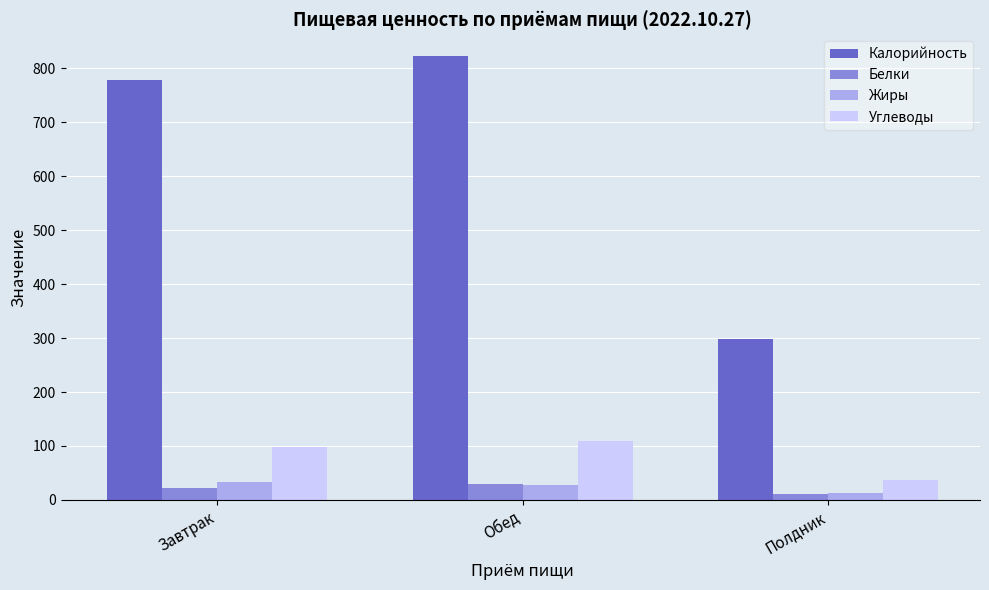

What is the approximate value of Жиры at Полдник?

12.1